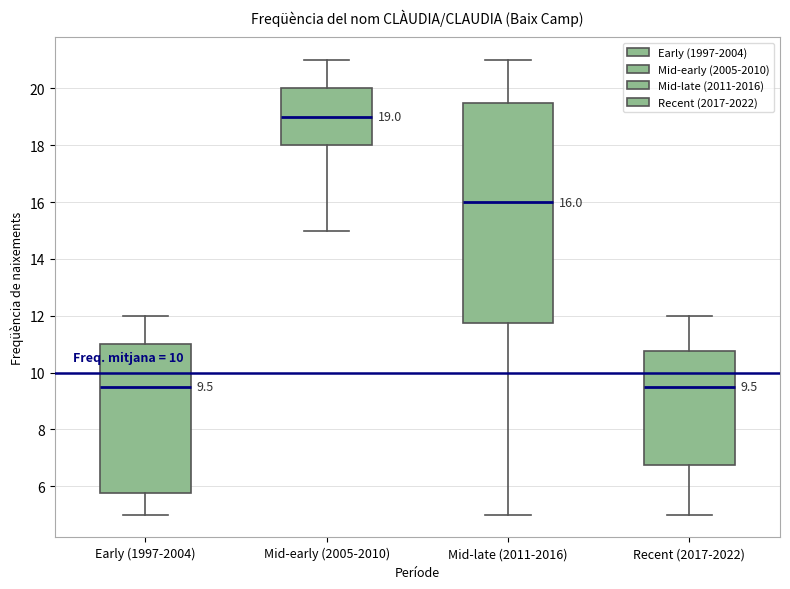

Which box is the tallest, from its lower edge to its upper edge?

Mid-late (2011-2016)